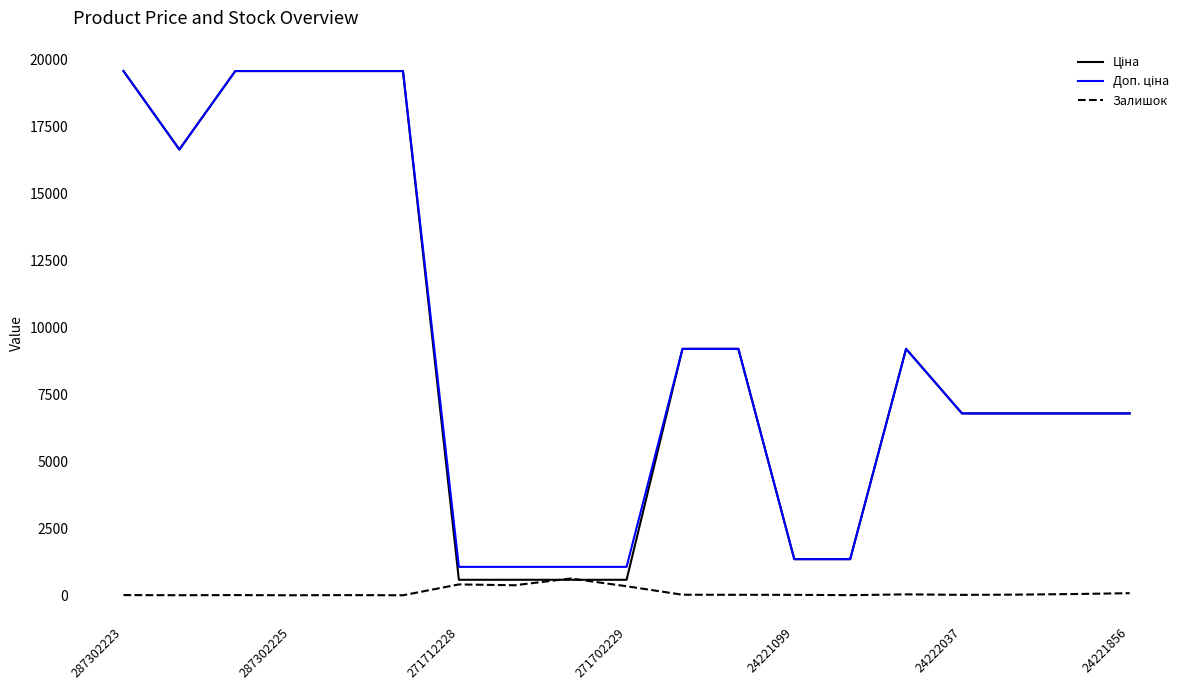

What is the maximum value for Залишок?

626.0